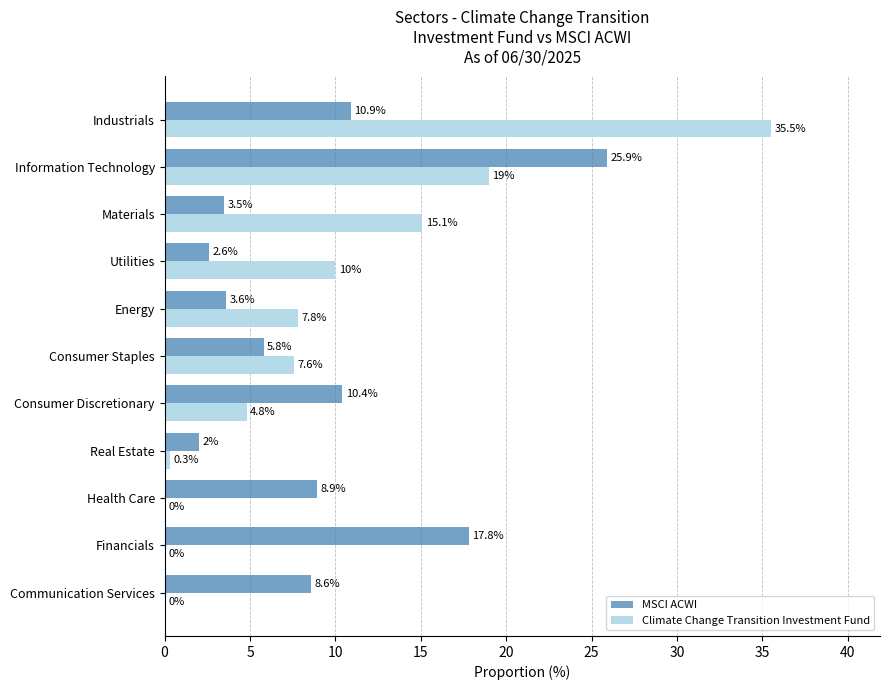

Is it true that MSCI ACWI equals 25.9 at Information Technology?

True